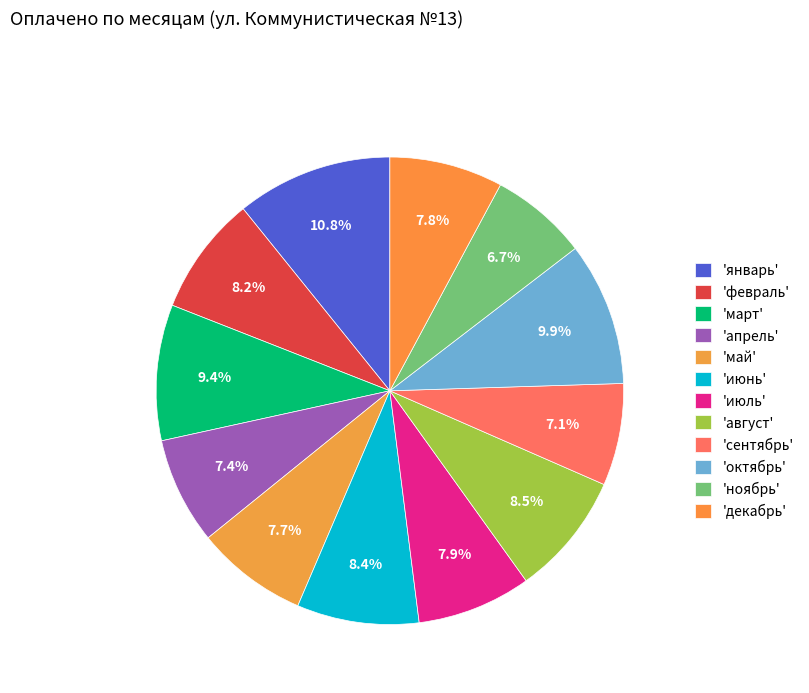

Which slice is the largest?

январь